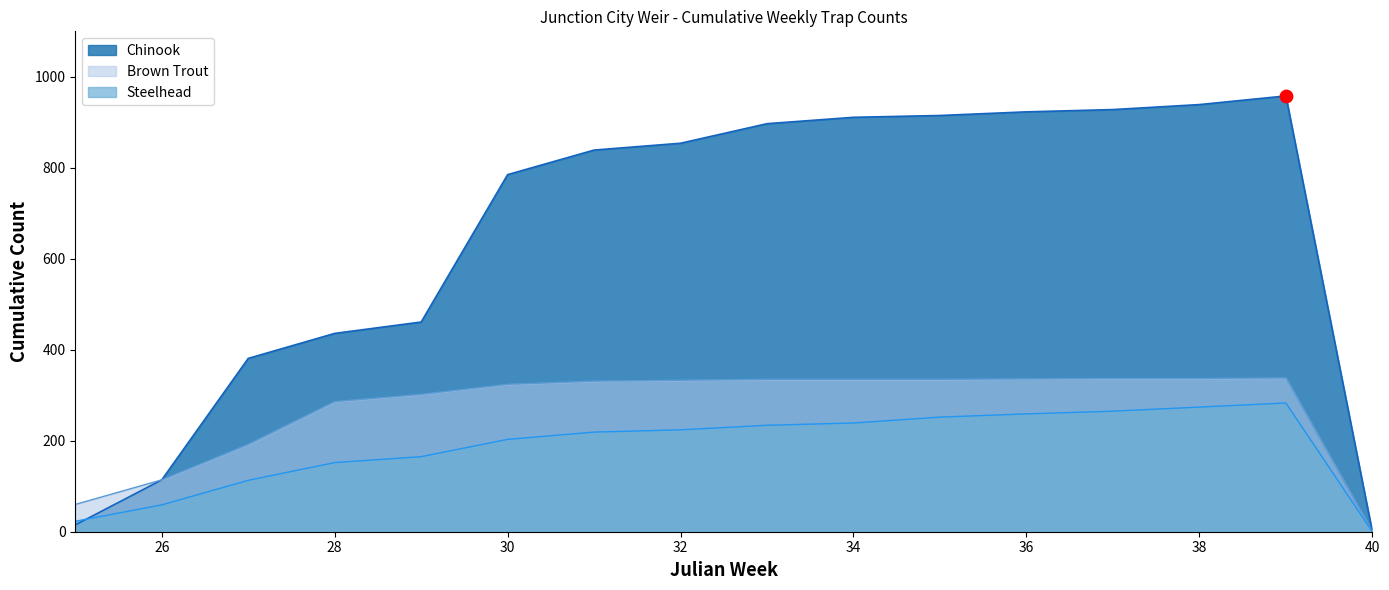

What are all the series names shown in the legend?

Chinook, Brown Trout, Steelhead